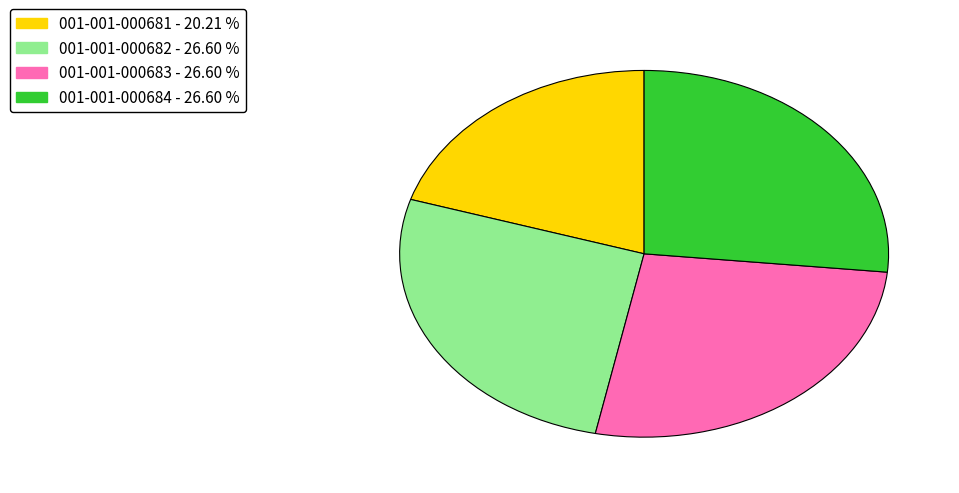

Is the sum of 001-001-000682 and 001-001-000683 greater than half?

Yes